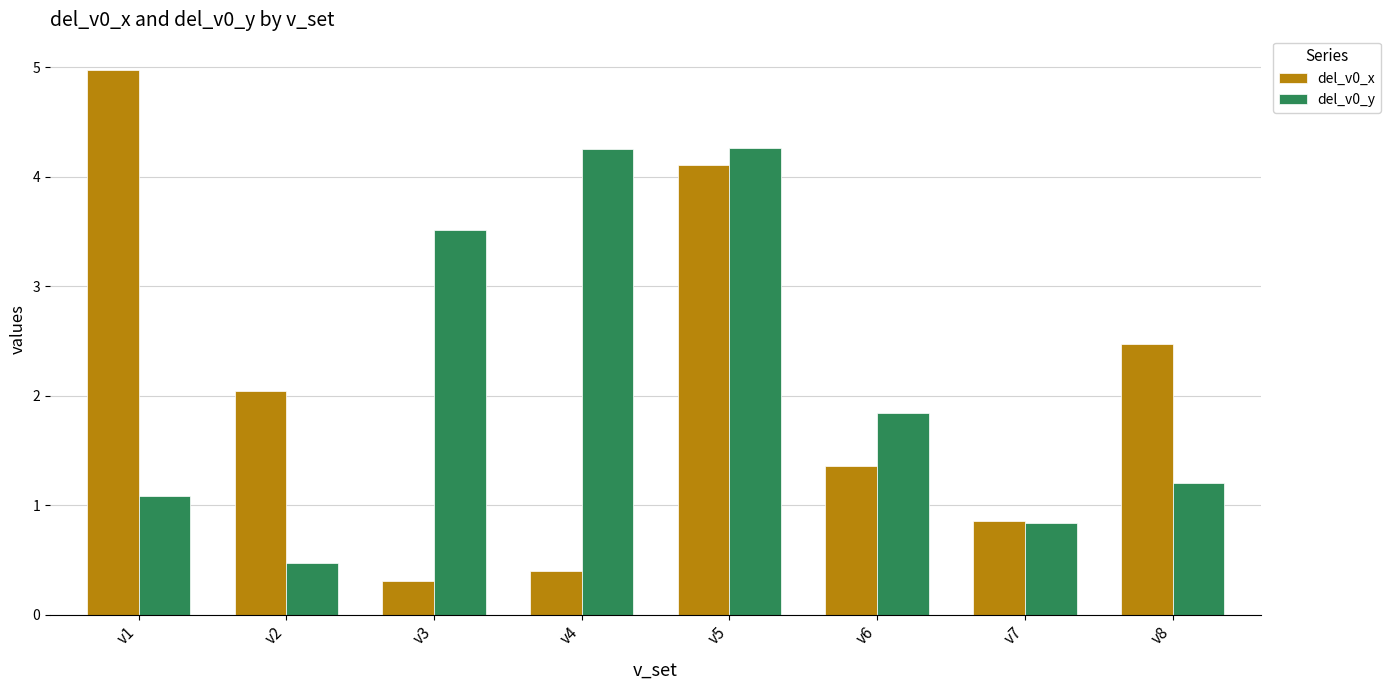

Which series has the largest range (max minus min)?

del_v0_x